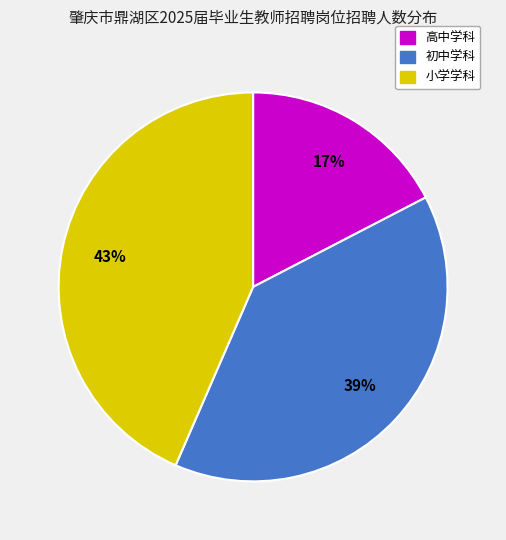

To the nearest percent, what is the average slice percentage?

33%